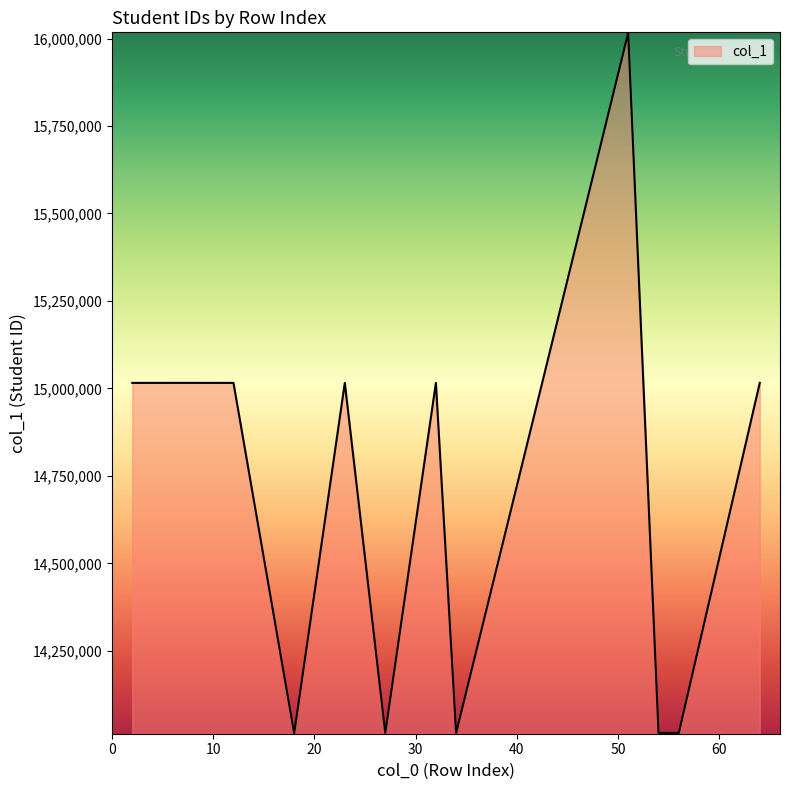

True or false: there are more than 2 points higher than both neighbors.

True